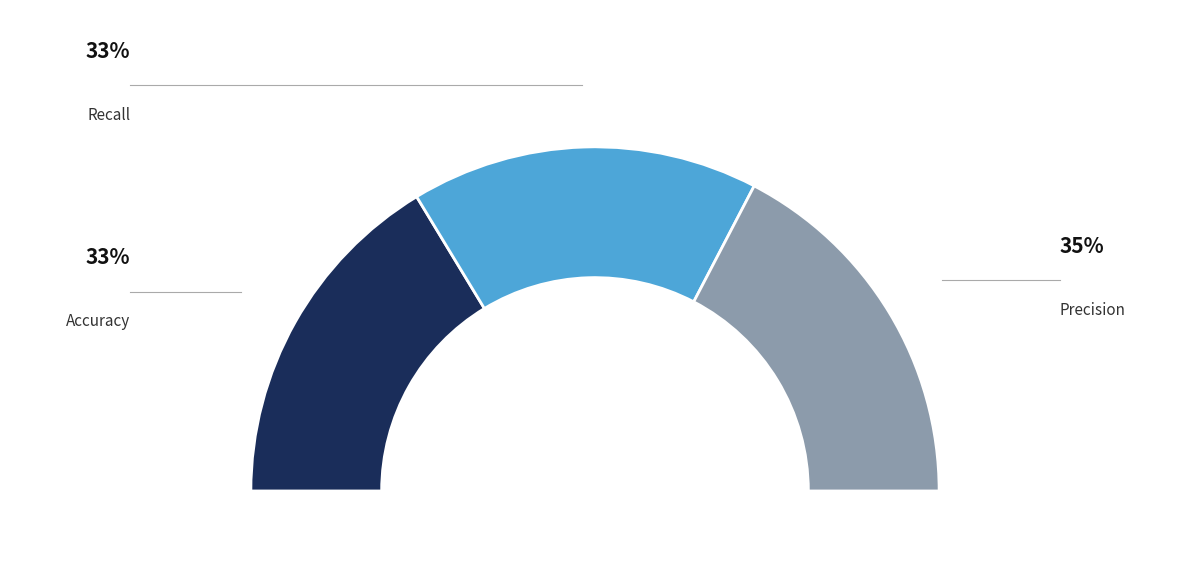

To the nearest percent, what portion does Accuracy represent?

33%